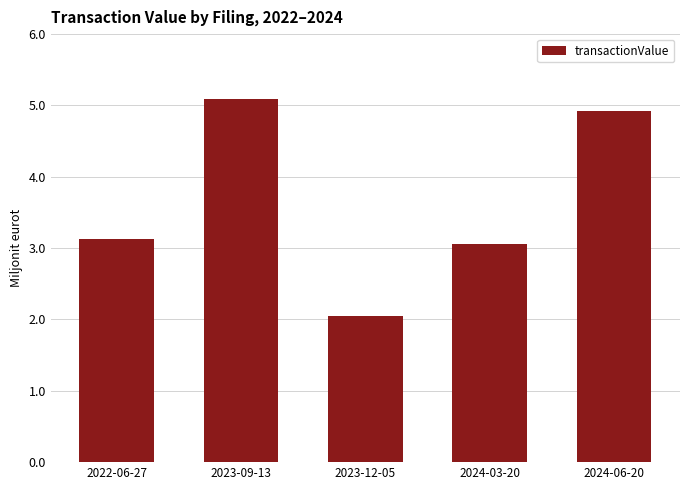

Rank the categories by value from lowest to highest.

2023-12-05, 2024-03-20, 2022-06-27, 2024-06-20, 2023-09-13